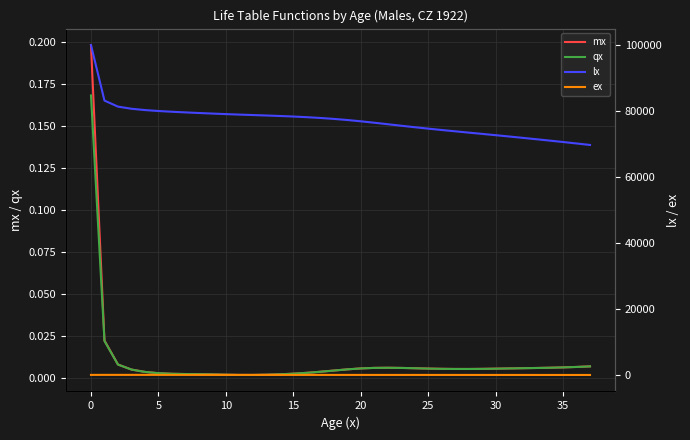

What is the difference between the second highest and minimum values in the lx series?

13452.1